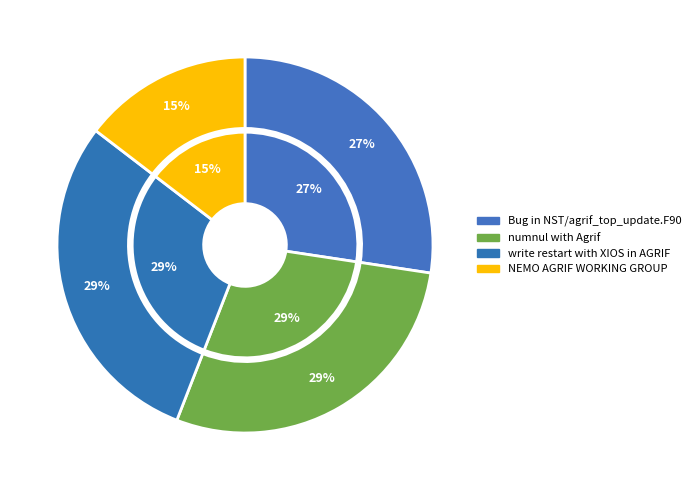

Is the sum of numnul with Agrif and write restart with XIOS in AGRIF greater than half?

Yes